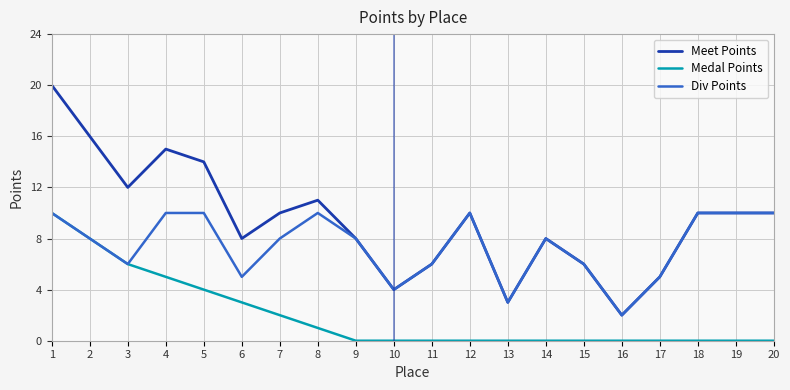

What is the maximum value for Medal Points?

10